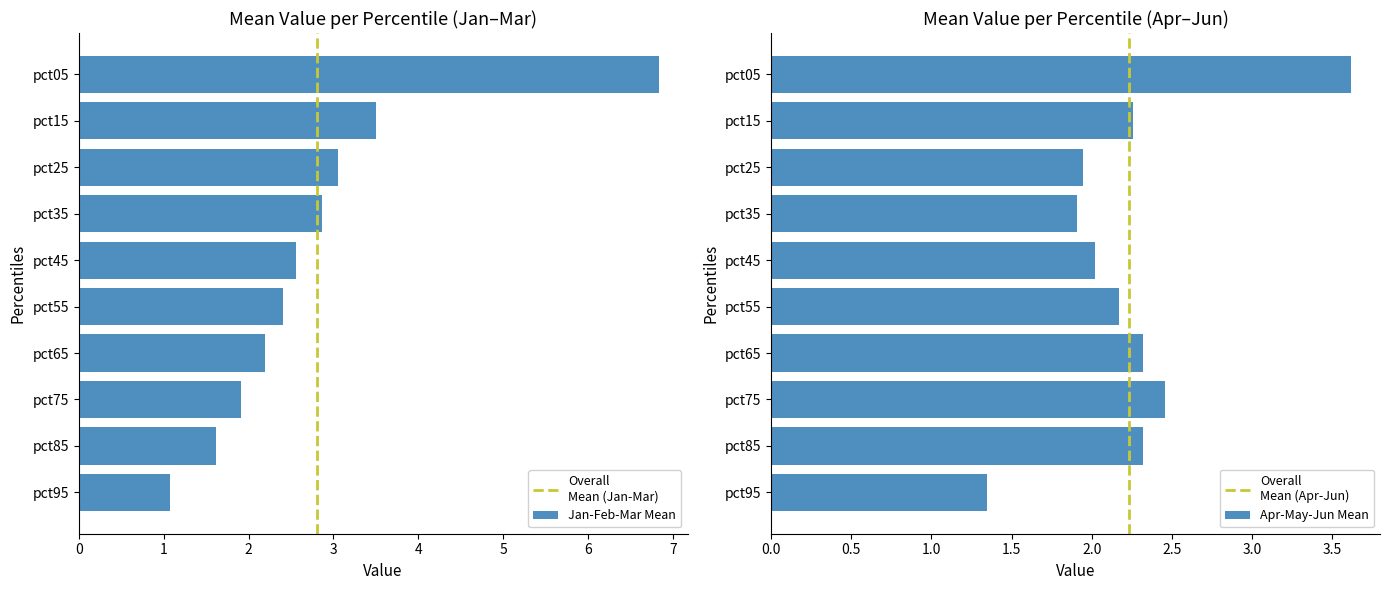

At which category does the chart reach its peak across all series?

pct05